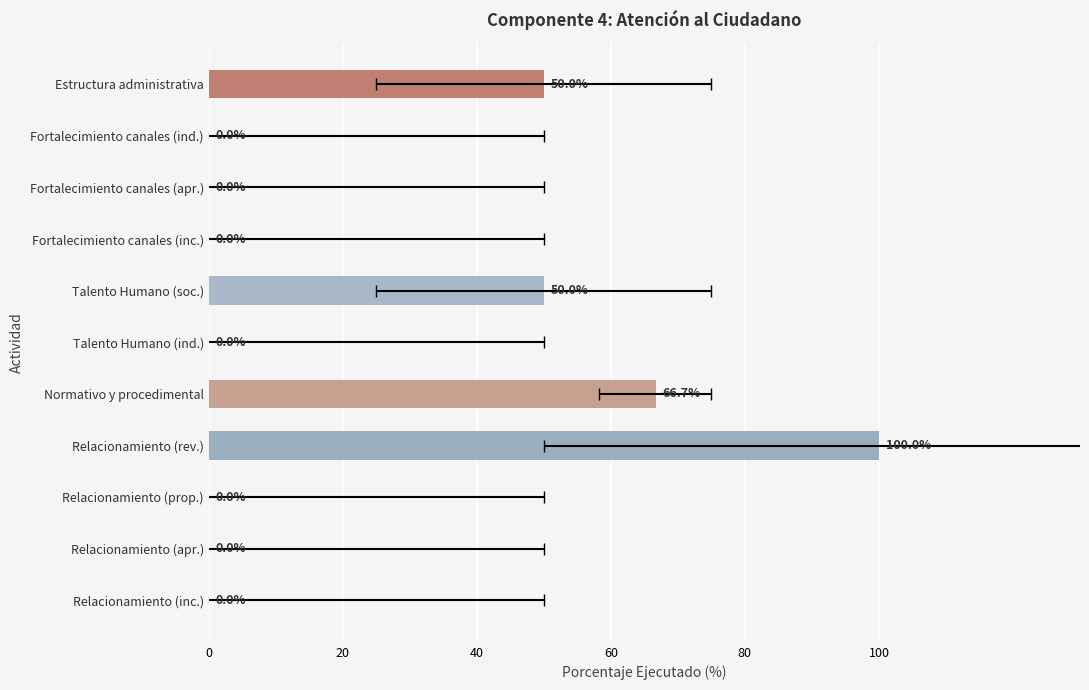

Reading left to right, what are all the values shown in this chart?

50.0	0.0	0.0	0.0	50.0	0.0	66.7	100.0	0.0	0.0	0.0